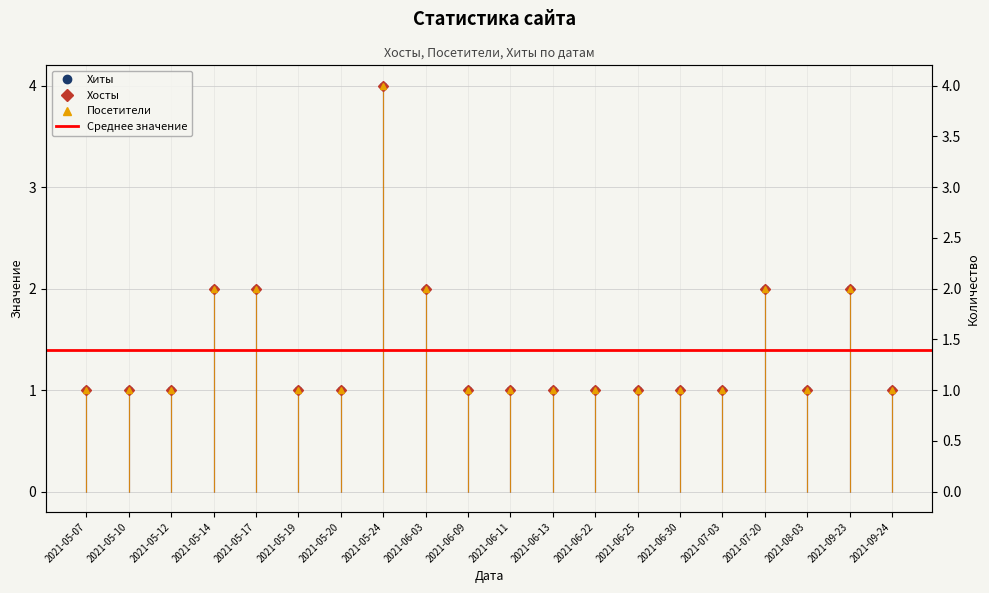

Where is the first local maximum for Посетители?

2021-05-24